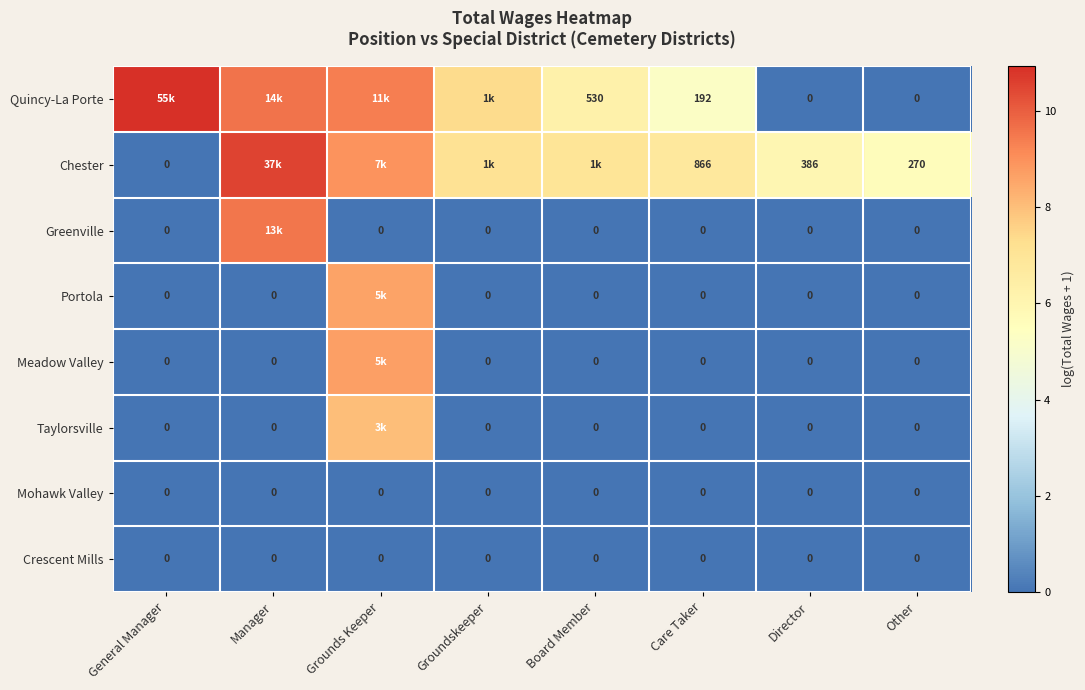

Between Care Taker and Director, which series saw the biggest shift?

Chester